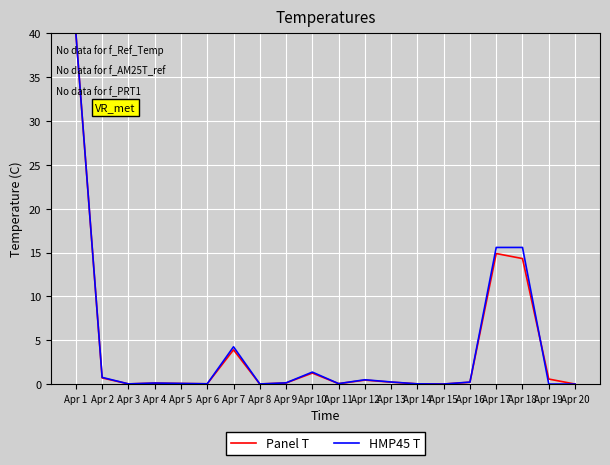

At which category is the sum across all series the highest?

Apr 1